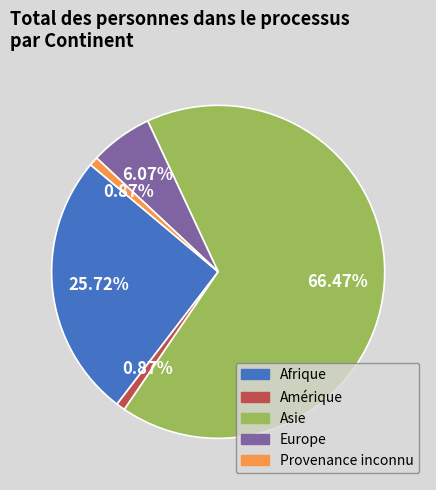

Is there a majority slice in this chart?

Yes